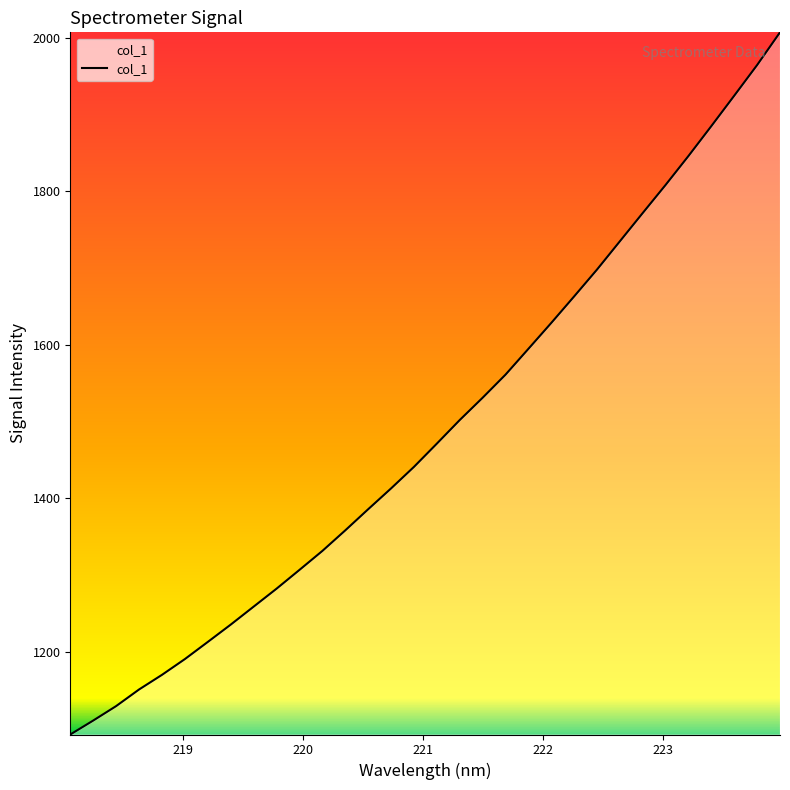

Reading right to left, transcribe all the data shown in this chart.

2007.1	1964.5	1924.6	1885.1	1846.1	1808.4	1771.8	1735.0	1698.1	1663.1	1628.6	1594.8	1561.2	1531.1	1502.1	1471.3	1441.0	1413.0	1385.9	1358.3	1331.6	1306.8	1282.4	1259.0	1235.6	1213.0	1190.7	1170.2	1151.1	1129.5	1110.6	1092.5